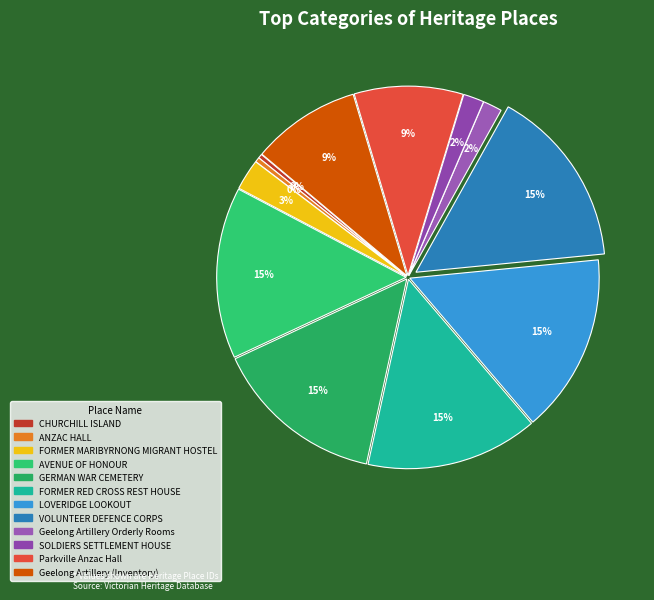

Rank the categories by value from highest to lowest.

VOLUNTEER DEFENCE CORPS, LOVERIDGE LOOKOUT, FORMER RED CROSS REST HOUSE, GERMAN WAR CEMETERY, AVENUE OF HONOUR, Geelong Artillery (Inventory), Parkville Anzac Hall, FORMER MARIBYRNONG MIGRANT HOSTEL, SOLDIERS SETTLEMENT HOUSE, Geelong Artillery Orderly Rooms, ANZAC HALL, CHURCHILL ISLAND